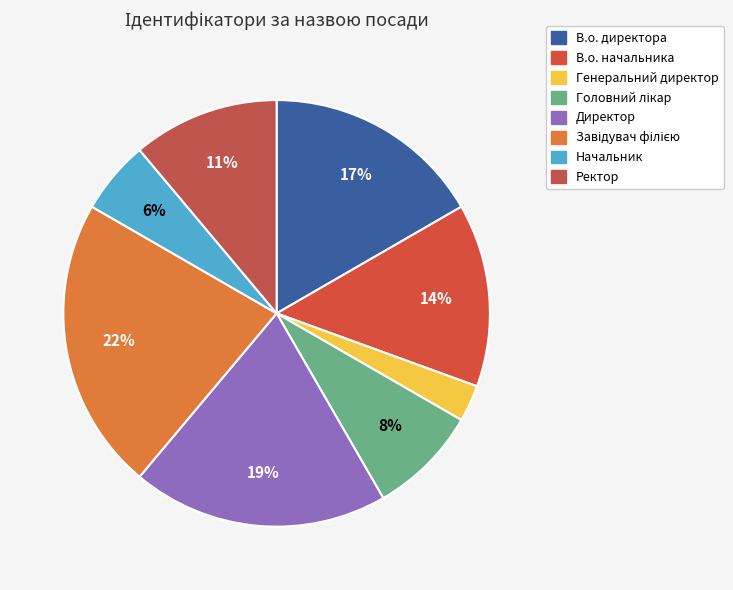

Which category has the smallest portion of the pie?

Генеральний директор